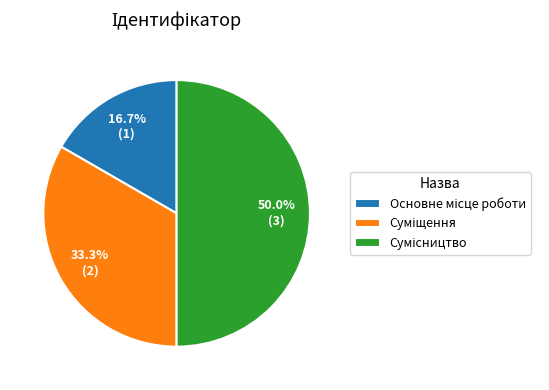

How many slices are in this pie chart?

3